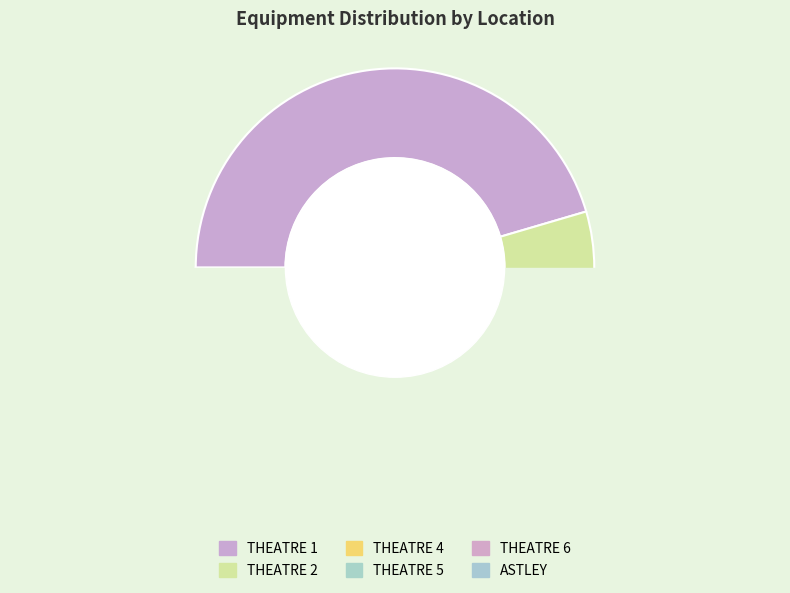

How many slices are in this pie chart?

6